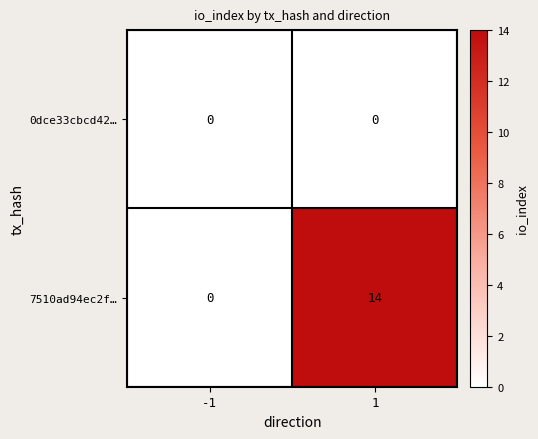

What is the highest value of the 7510ad94ec2f… series?

14